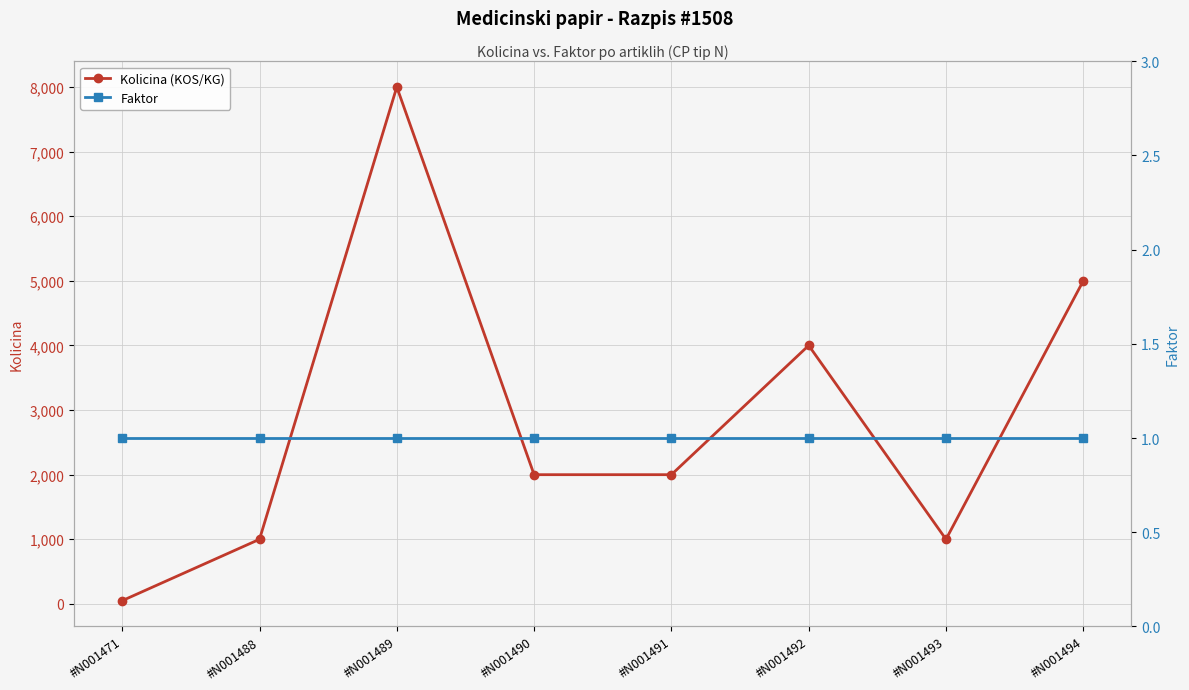

How many values in the Kolicina (KOS/KG) series are below 2000?

3